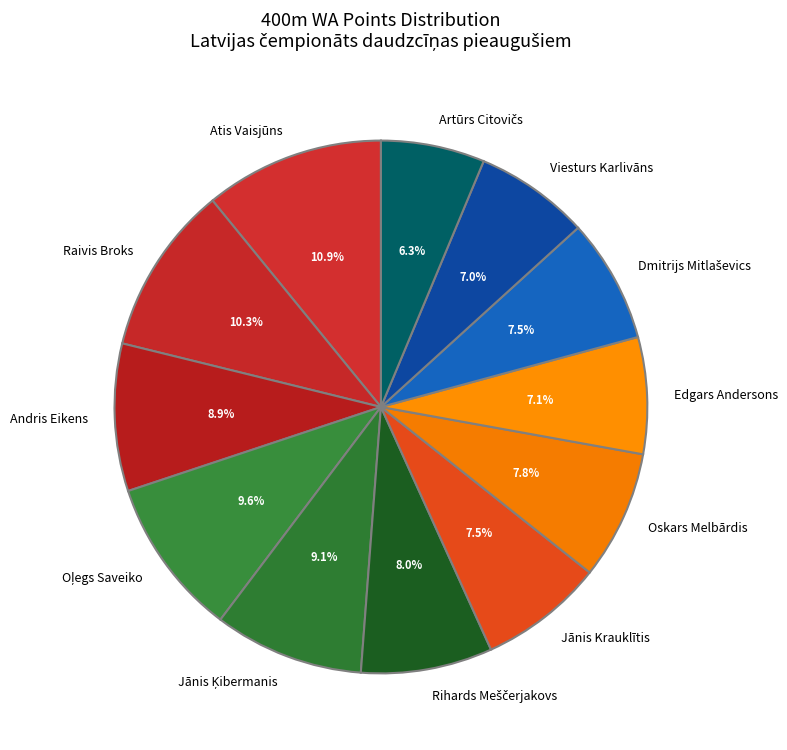

What is the largest slice in the pie chart?

Atis Vaisjūns